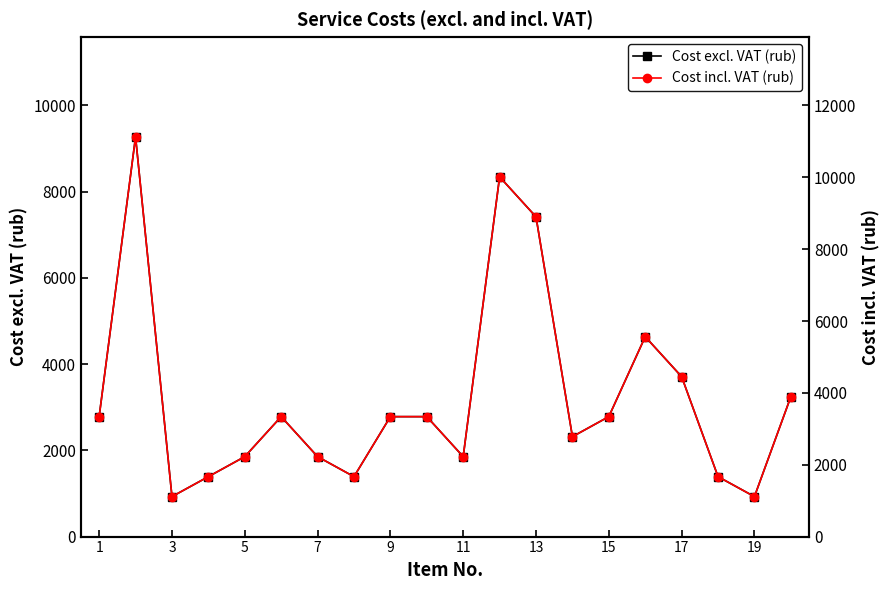

In Cost excl. VAT (rub), how many points are higher than both neighbors (excluding endpoints)?

4